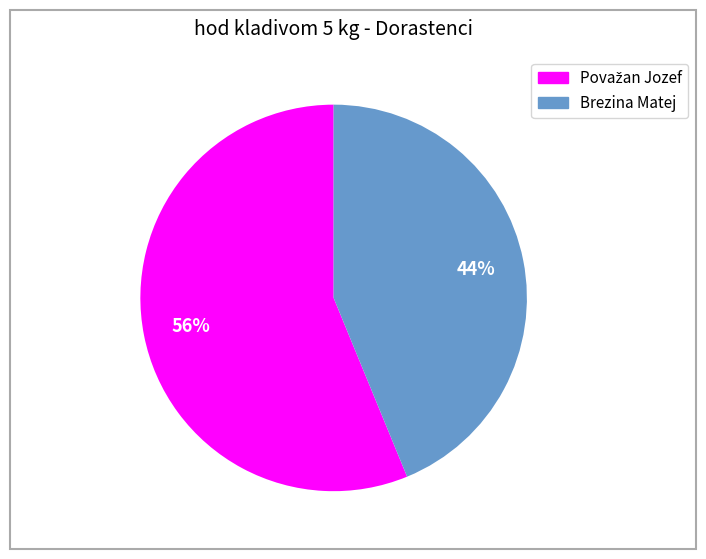

The Brezina Matej slice represents 55% of the pie. True or false?

False